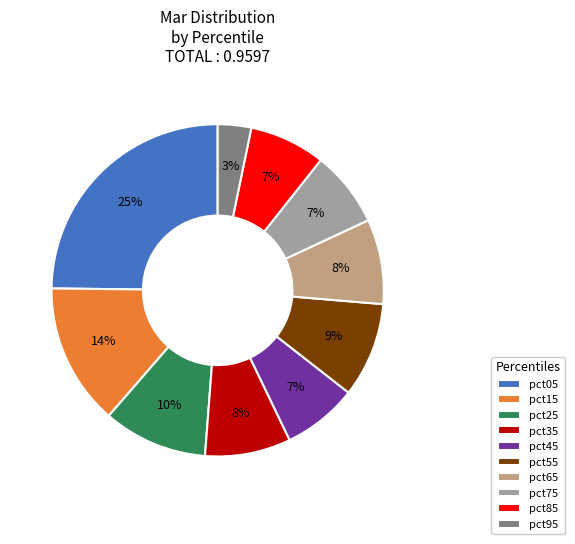

To the nearest percent, what is the combined percentage of pct15 and pct45?

21%